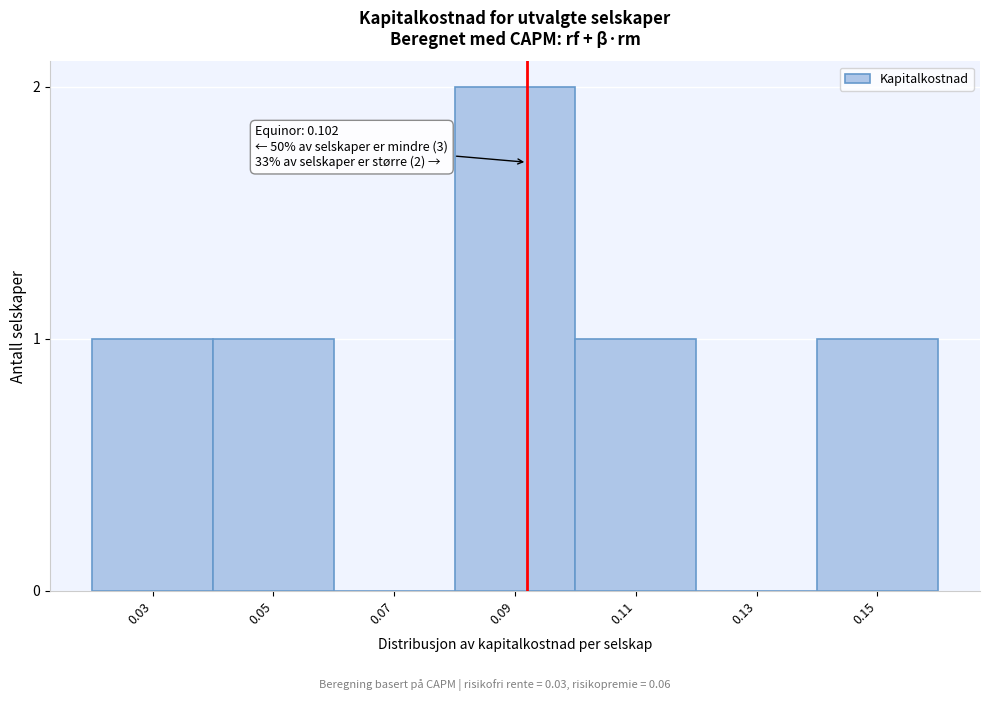

Reading left to right, what are all the values shown in this chart?

0.03=1	0.05=1	0.07=0	0.09=2	0.11=1	0.13=0	0.15=1